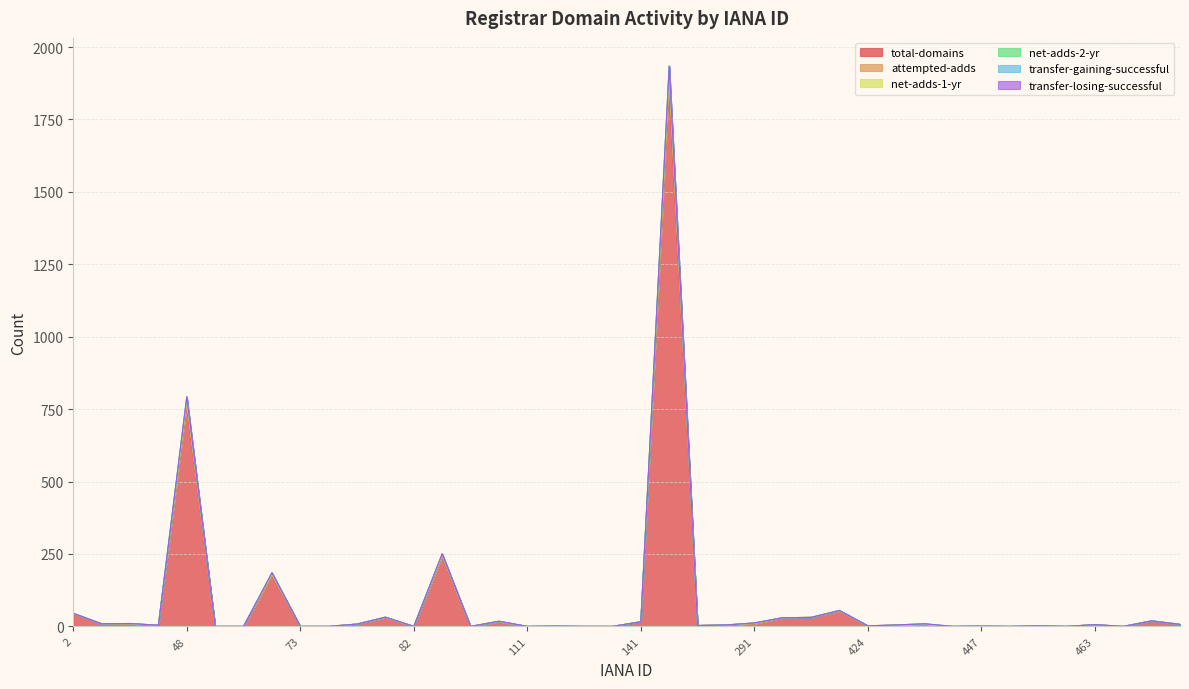

How many lines are shown in the chart?

6